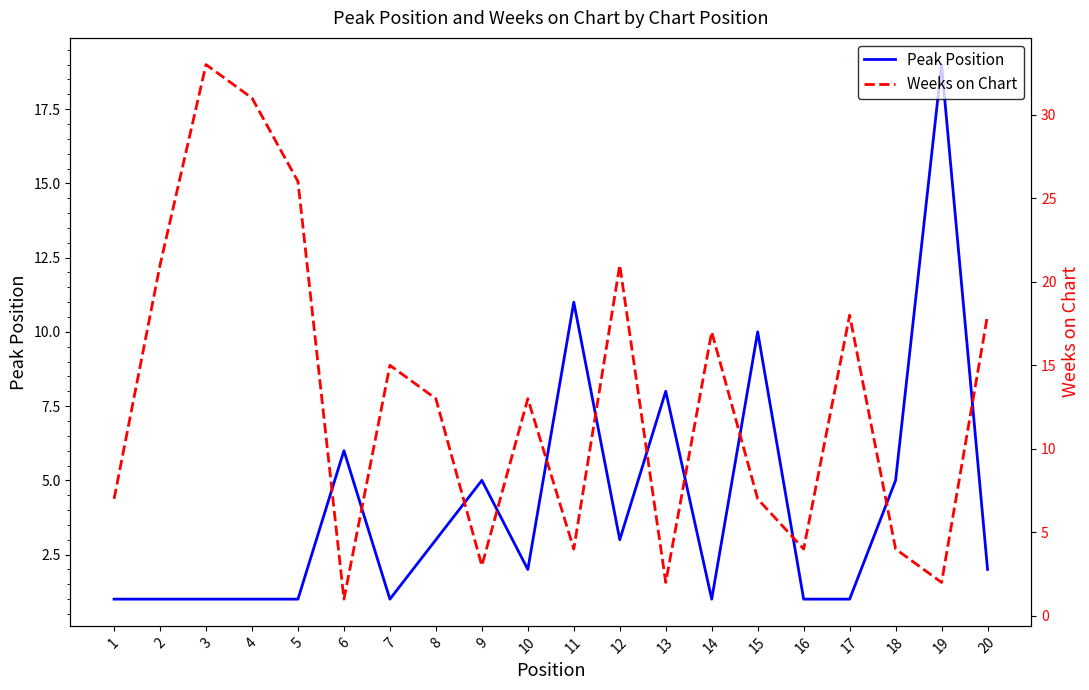

The Peak Position series shows 5 at 9. True or false?

True